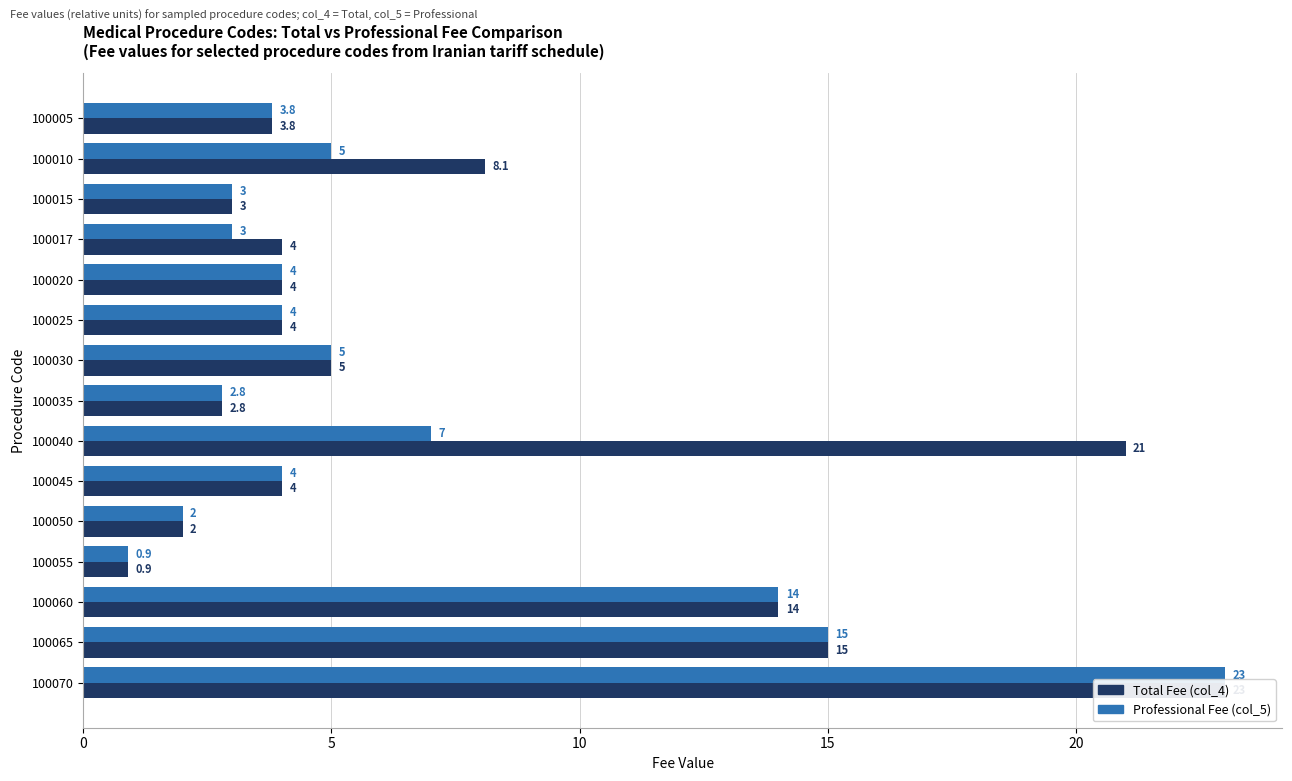

How many bars are there in each group?

2